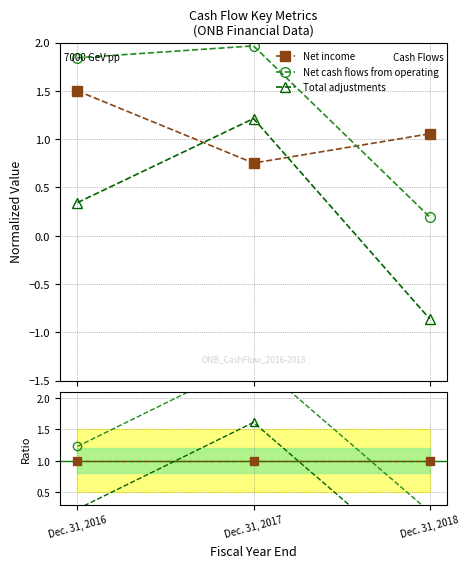

Between Dec. 31, 2016 and Dec. 31, 2018, which series saw the biggest shift?

Net cash flows from operating